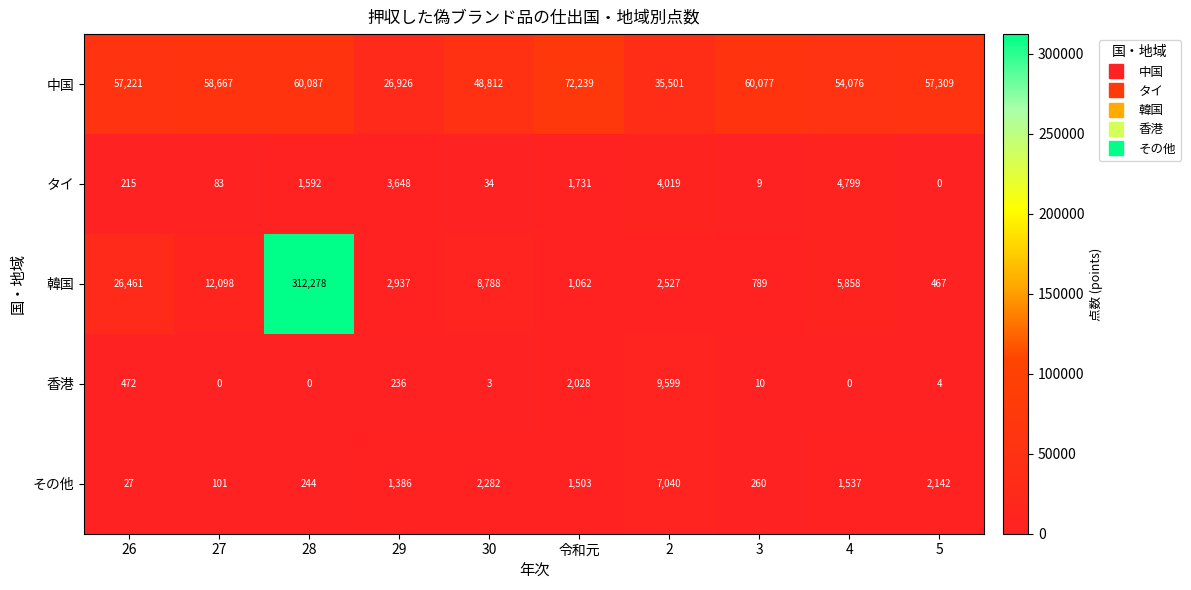

At 26, list the series in order from smallest to largest.

その他, タイ, 香港, 韓国, 中国